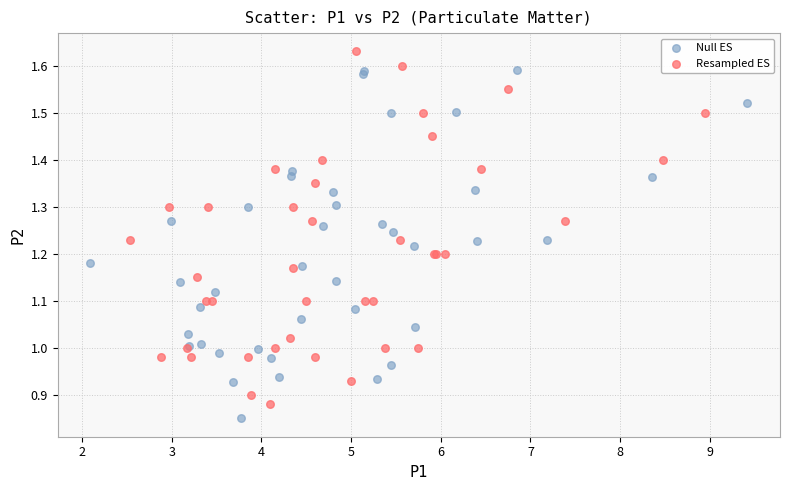

What are all the series names shown in the legend?

Null ES, Resampled ES